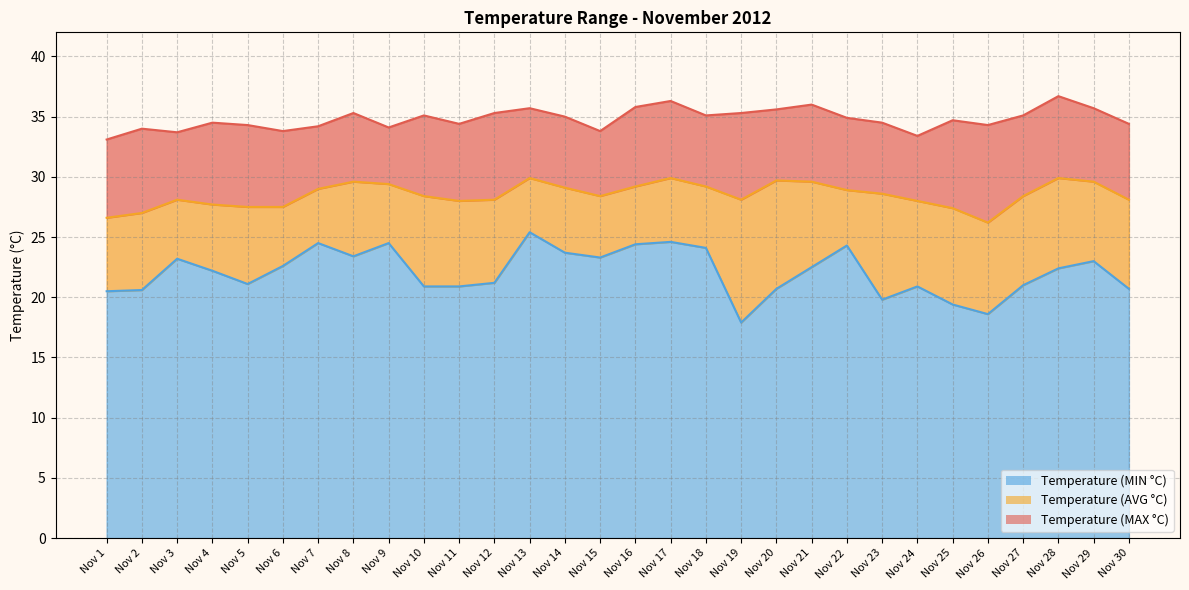

At which label does Temperature (MIN °C) first exceed 22?

Nov 3